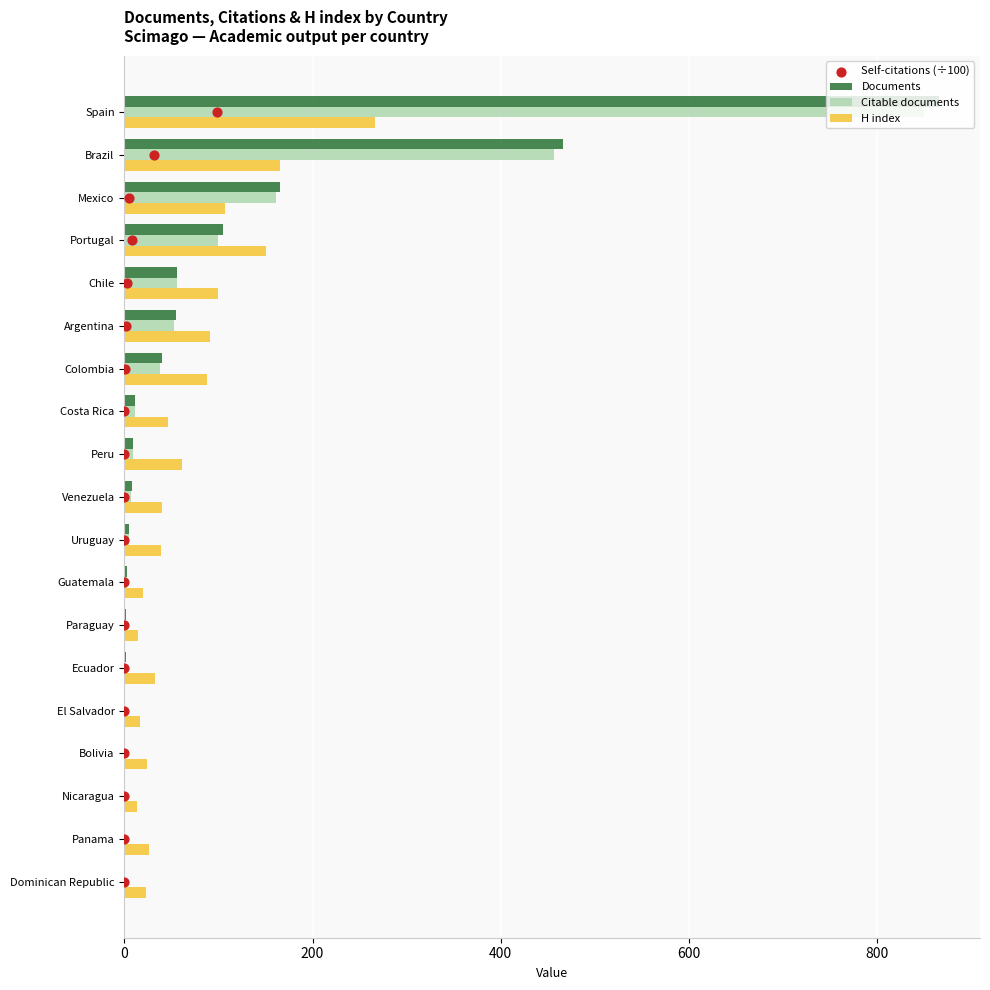

What are all the series names shown in the legend?

Documents, Citable documents, H index, Self-citations (÷100)